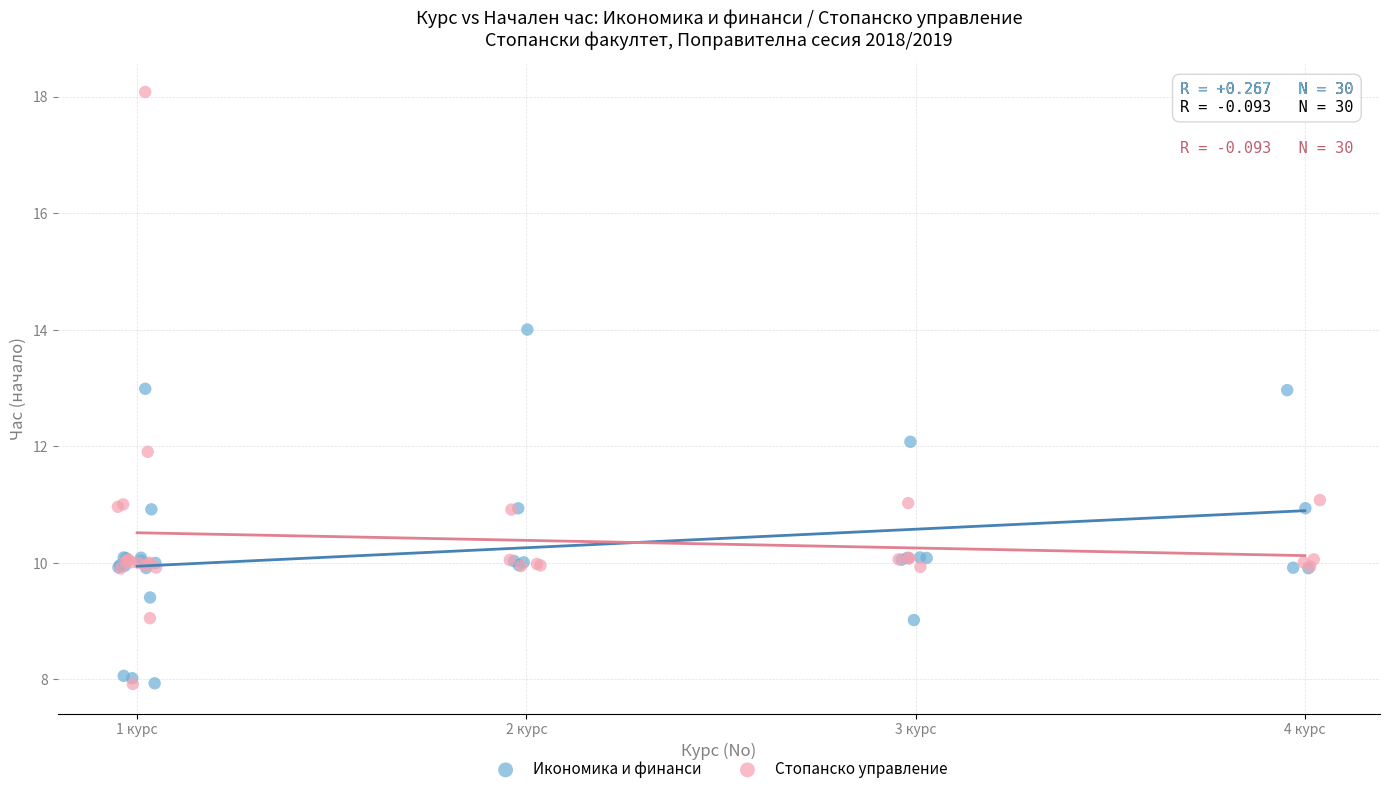

Which series has the largest Y range (max minus min)?

Стопанско управление